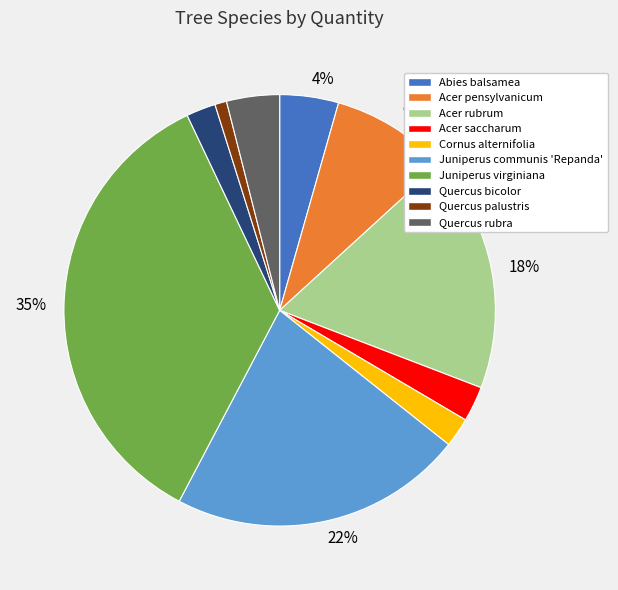

To the nearest percent, what is the difference between the largest and smallest slice percentages?

34%